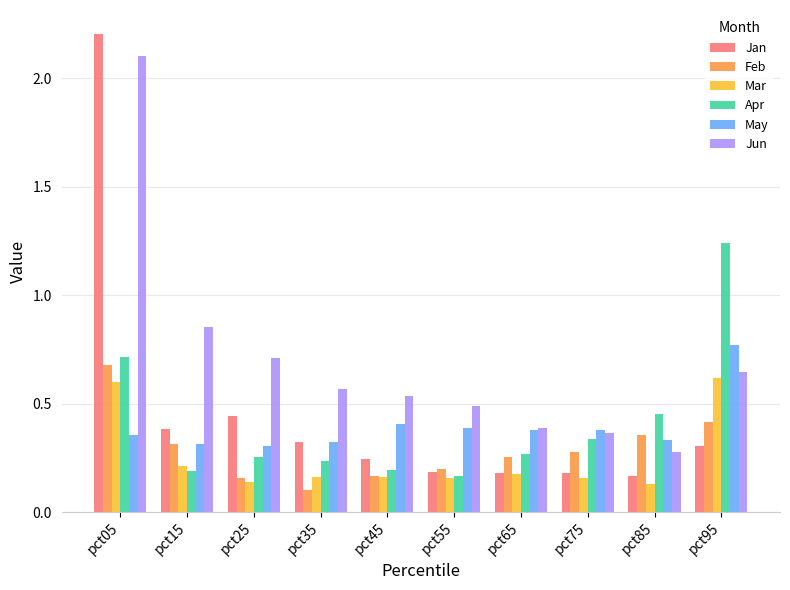

Is the value of Apr at pct25 greater than the value of Jun at pct25?

No